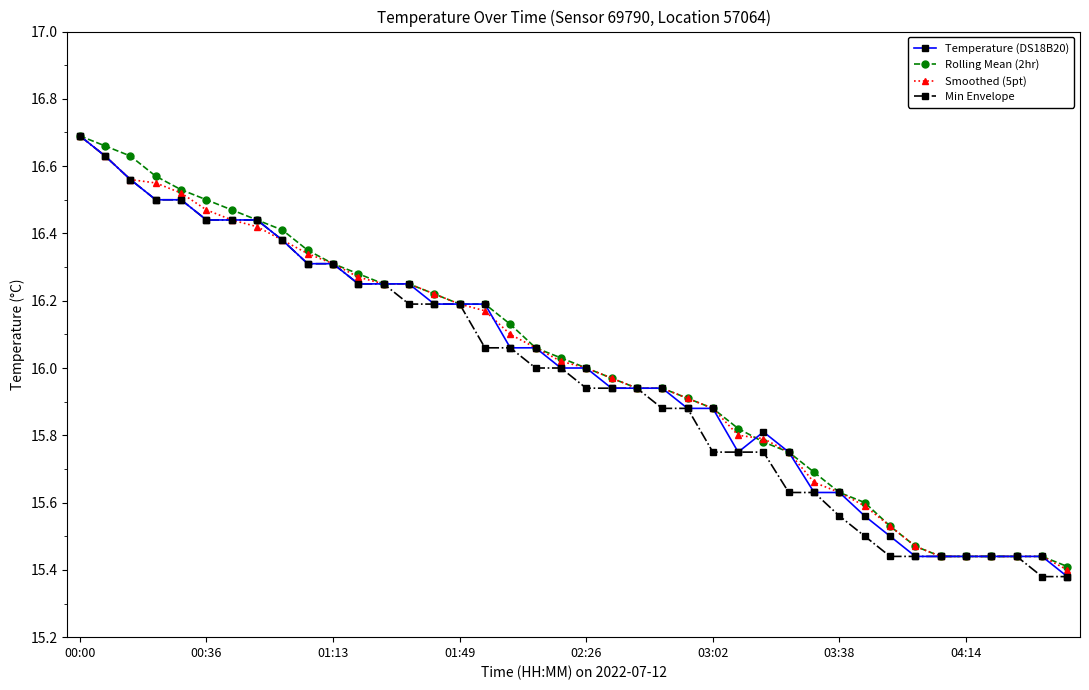

At how many categories does at least one series exceed 15?

40